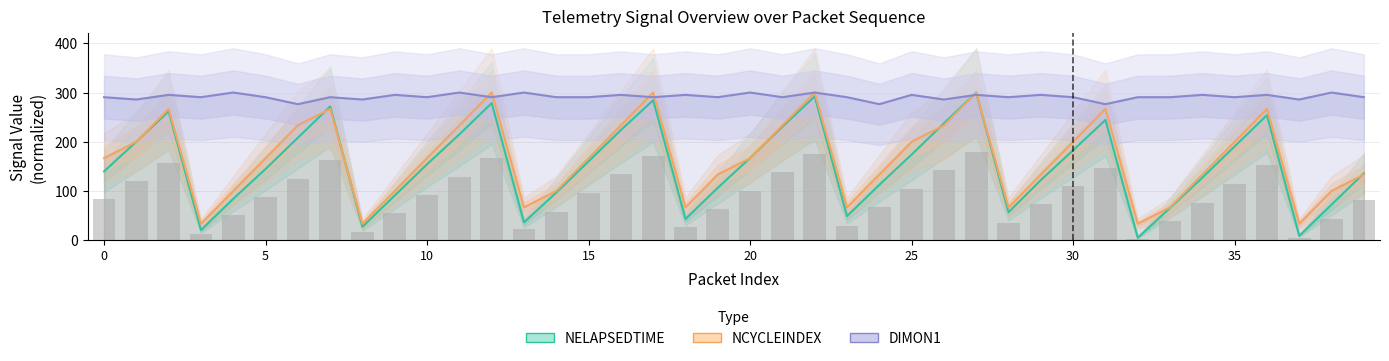

Reading left to right, list all the values displayed in this chart.

NELAPSEDTIME: 139.7	200.3	261.9	20.5	84.0	144.6	208.1	271.7	27.4	90.9	154.4	215.0	278.5	36.2	96.7	160.3	223.8	284.4	43.0	106.5	167.1	230.6	292.2	48.9	112.4	173.9	237.5	300.0	56.7	122.1	182.7	244.3	4.9	65.5	127.0	190.6	254.1	8.8	72.3	135.8
NCYCLEINDEX: 166.7	200.0	266.7	33.3	100.0	166.7	233.3	266.7	33.3	100.0	166.7	233.3	300.0	66.7	100.0	166.7	233.3	300.0	66.7	133.3	166.7	233.3	300.0	66.7	133.3	200.0	233.3	300.0	66.7	133.3	200.0	266.7	33.3	66.7	133.3	200.0	266.7	33.3	100.0	133.3
DIMON1: 290.5	285.8	295.3	290.5	300.0	290.5	276.3	290.5	285.8	295.3	290.5	300.0	290.5	300.0	290.5	290.5	295.3	290.5	295.3	290.5	300.0	290.5	300.0	290.5	276.3	295.3	285.8	295.3	290.5	295.3	290.5	276.3	290.5	290.5	295.3	290.5	295.3	285.8	300.0	290.5